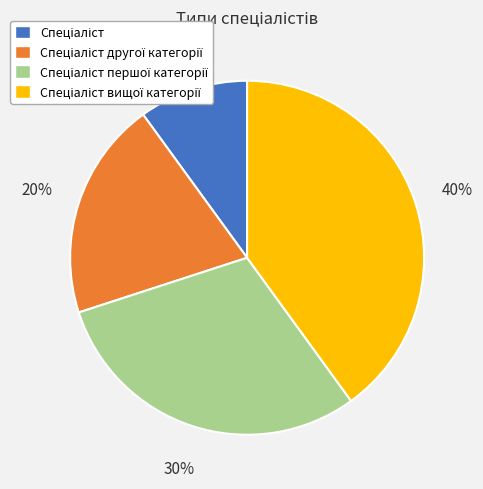

Does any single category account for the majority?

No